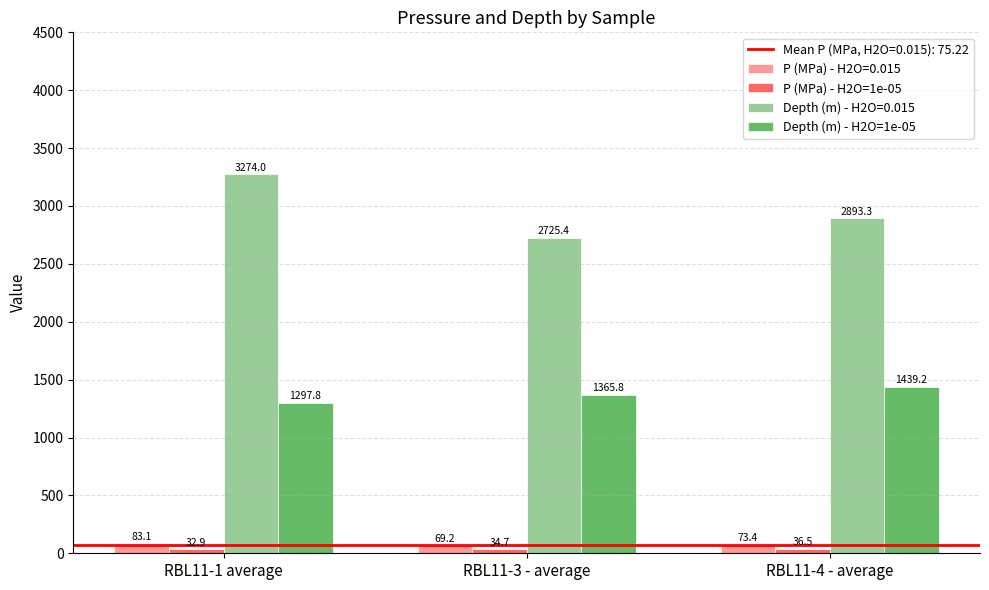

How many bars are there in each group?

4